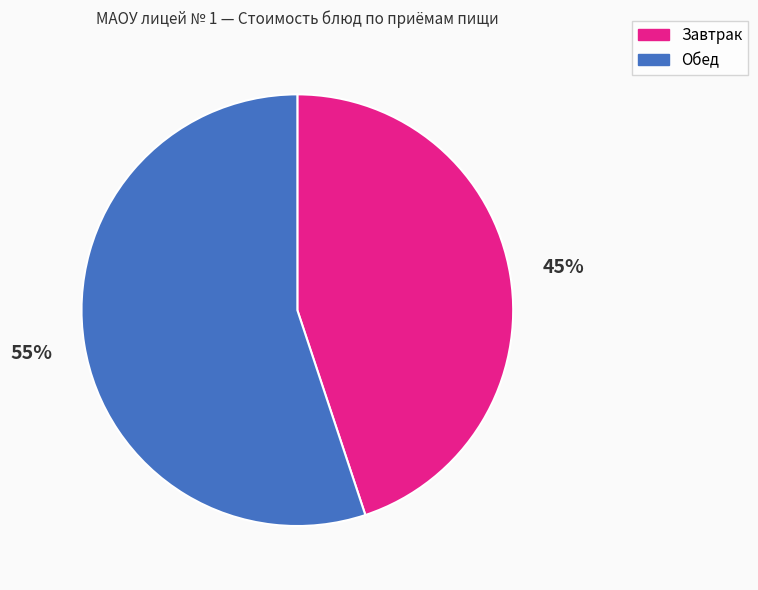

Rank the categories by value from lowest to highest.

Завтрак, Обед